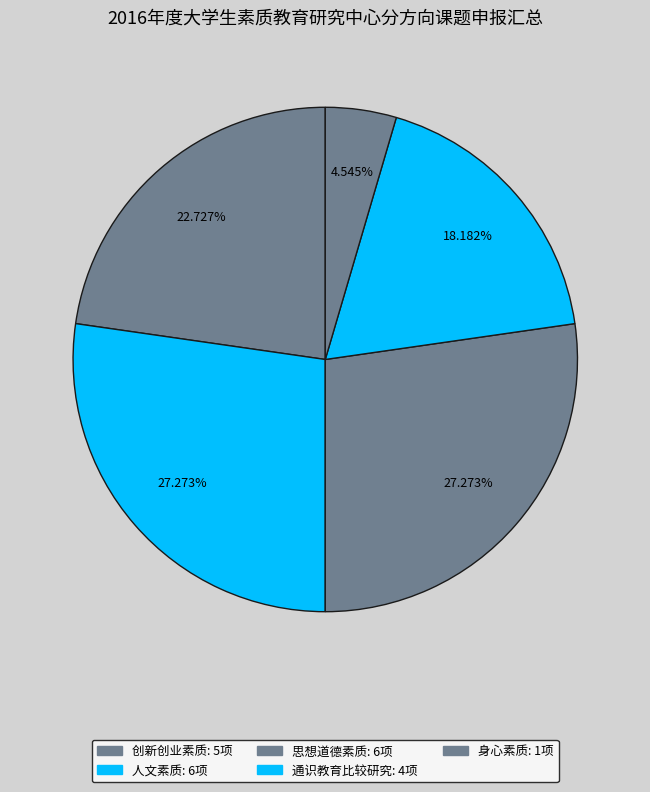

How many segments does this pie chart have?

5